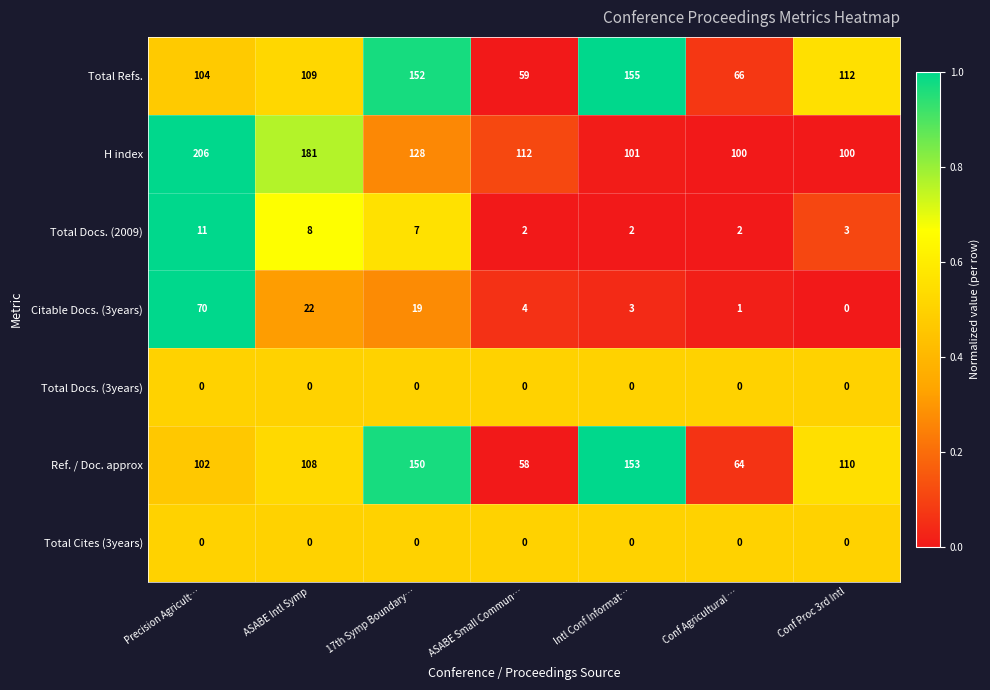

Where is H index nearest to the value 153?

17th Symp Boundary…